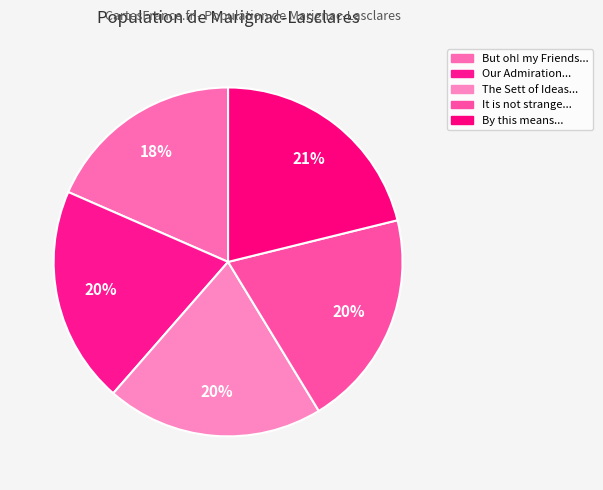

Does any single category account for the majority?

No